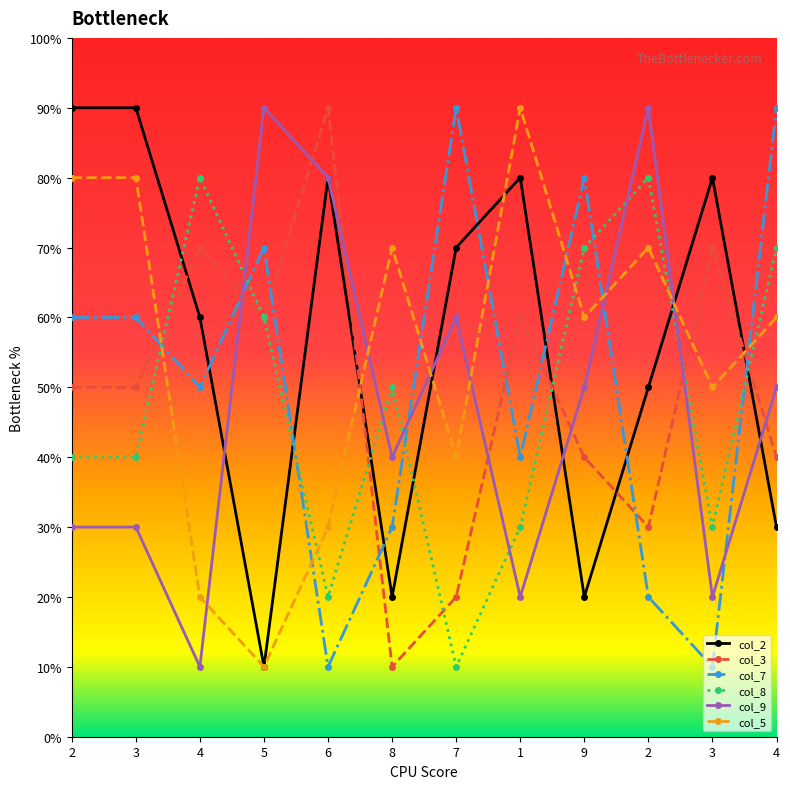

What are all the series names shown in the legend?

col_2, col_3, col_7, col_8, col_9, col_5